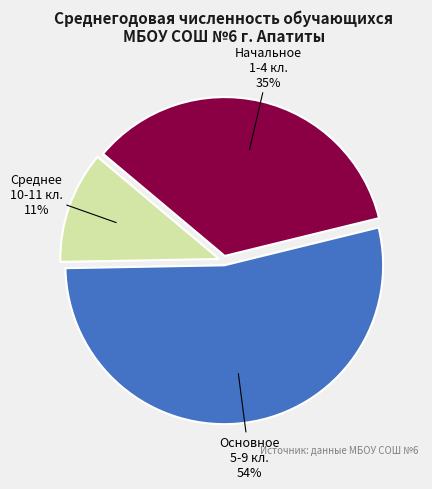

To the nearest percent, what is the average slice percentage?

33%